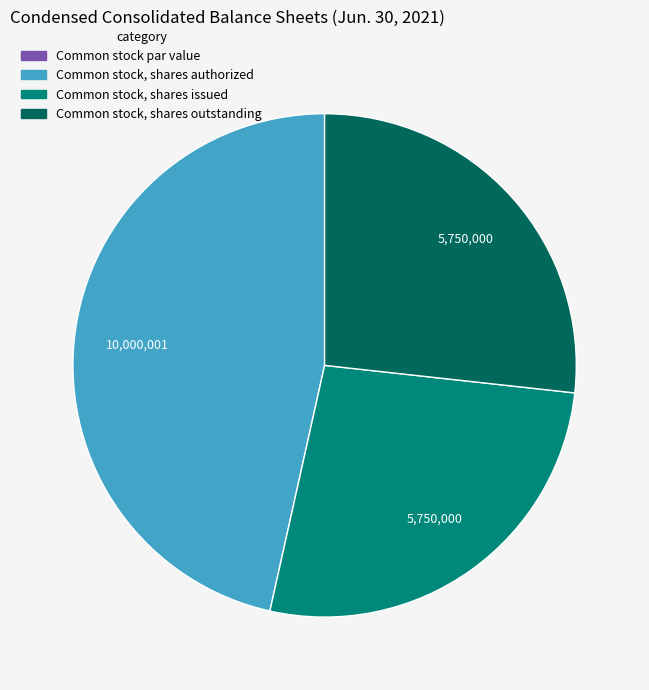

Is there a majority slice in this chart?

No